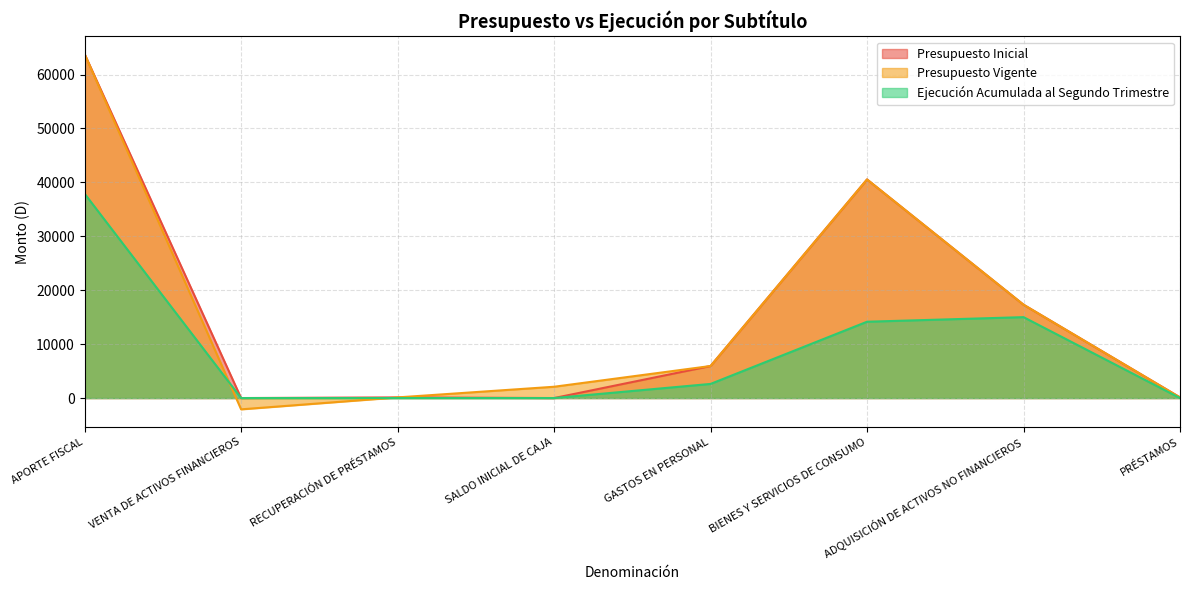

Rank the series by their maximum value, from lowest to highest.

Ejecución Acumulada al Segundo Trimestre, Presupuesto Inicial, Presupuesto Vigente